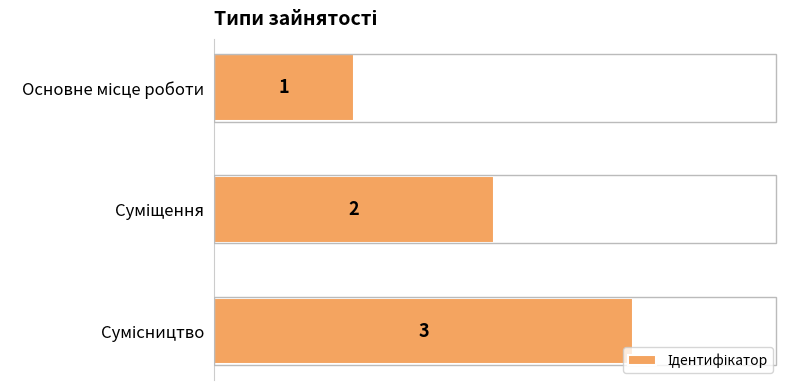

How many values are between 1 and 3?

3